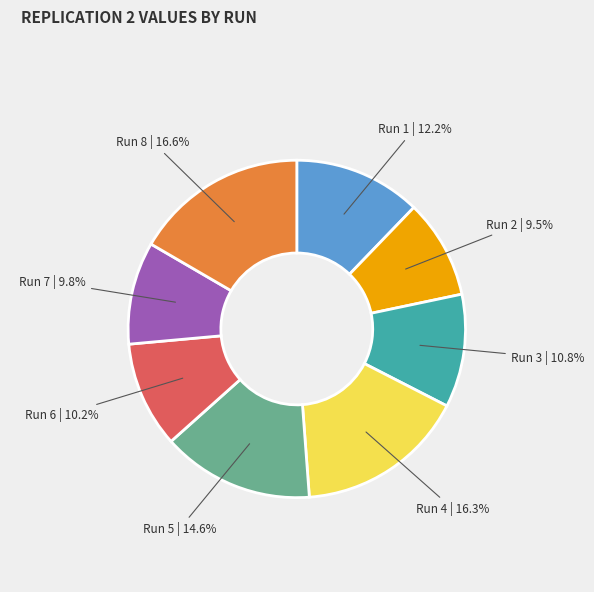

How many slices are in this pie chart?

8